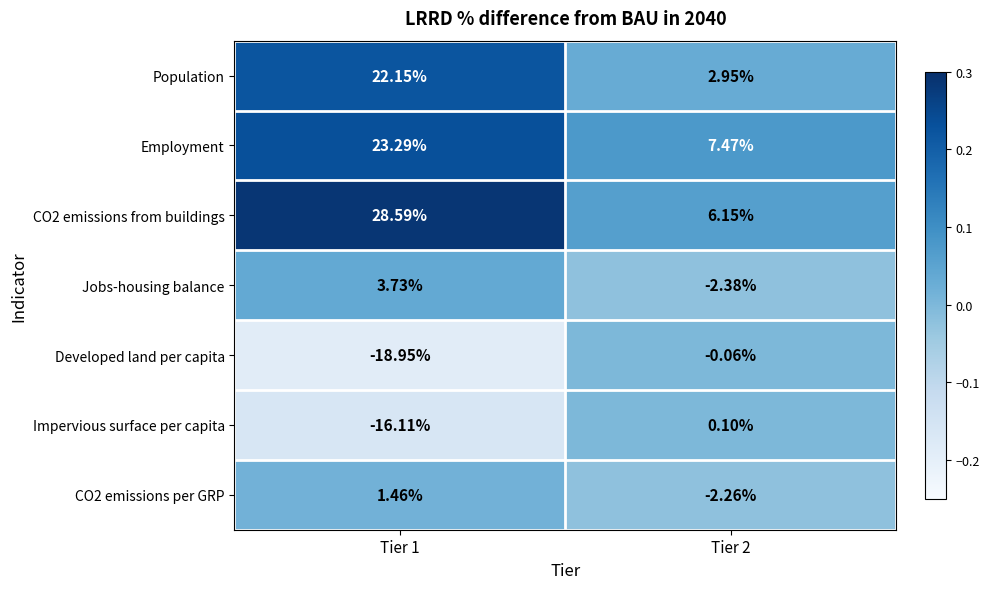

Is the value of CO2 emissions from buildings at Tier 2 greater than the value of Employment at Tier 1?

No